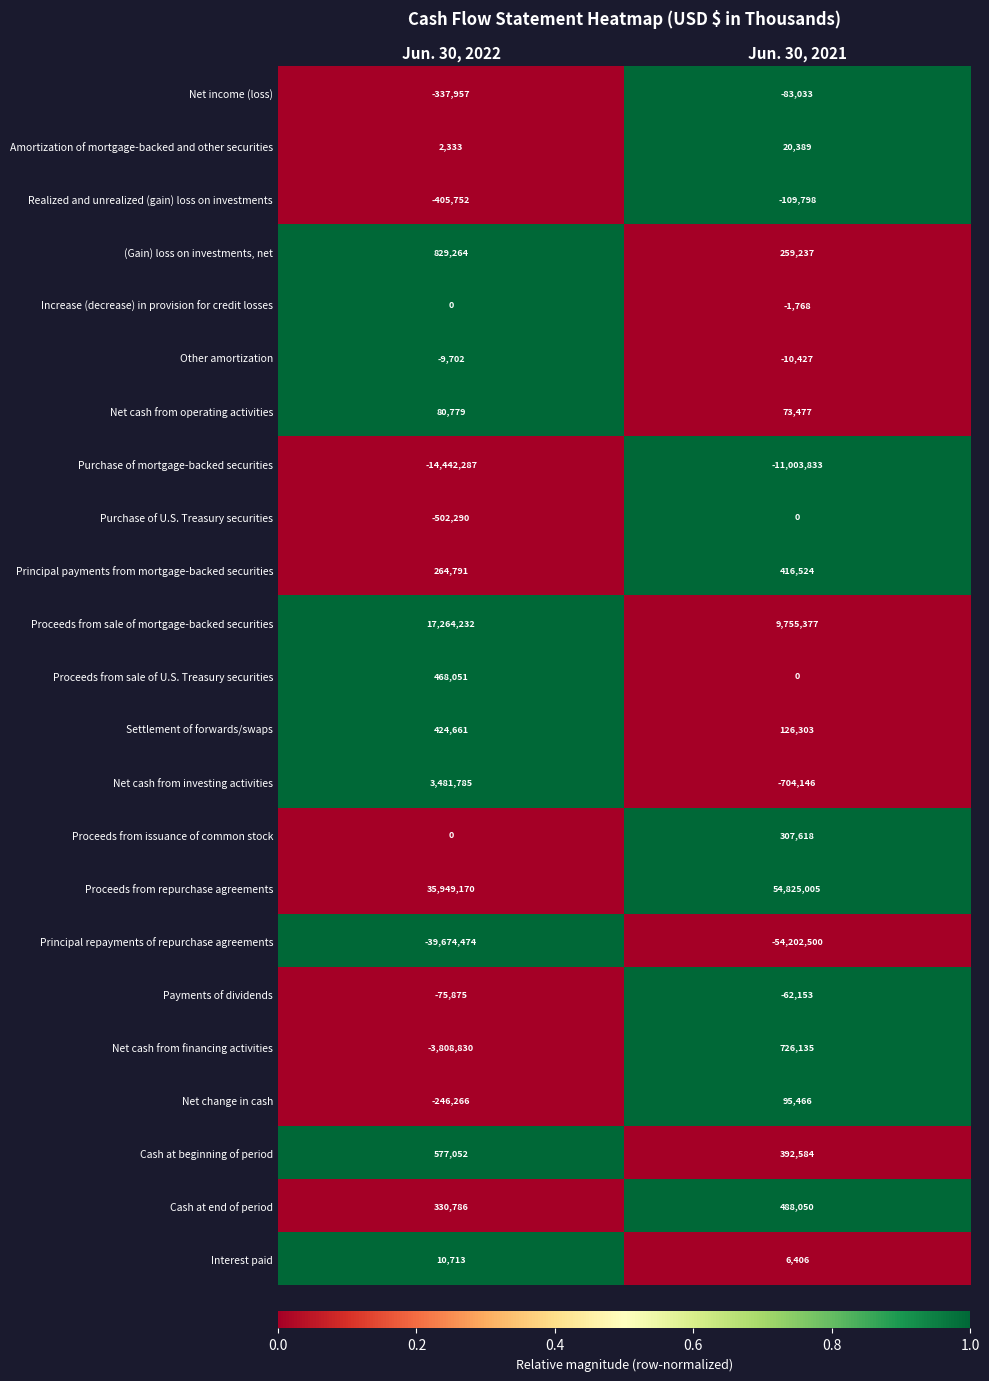

How many data points in Principal payments from mortgage-backed securities are less than 416524?

1